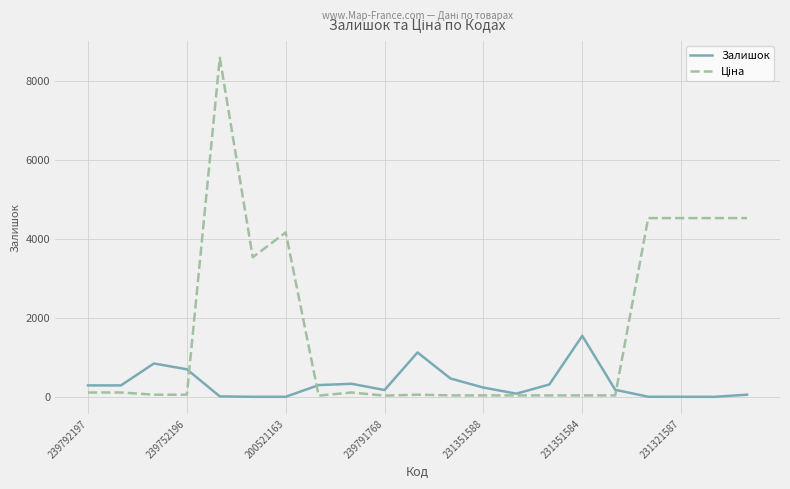

What is the greatest value displayed?

8581.1